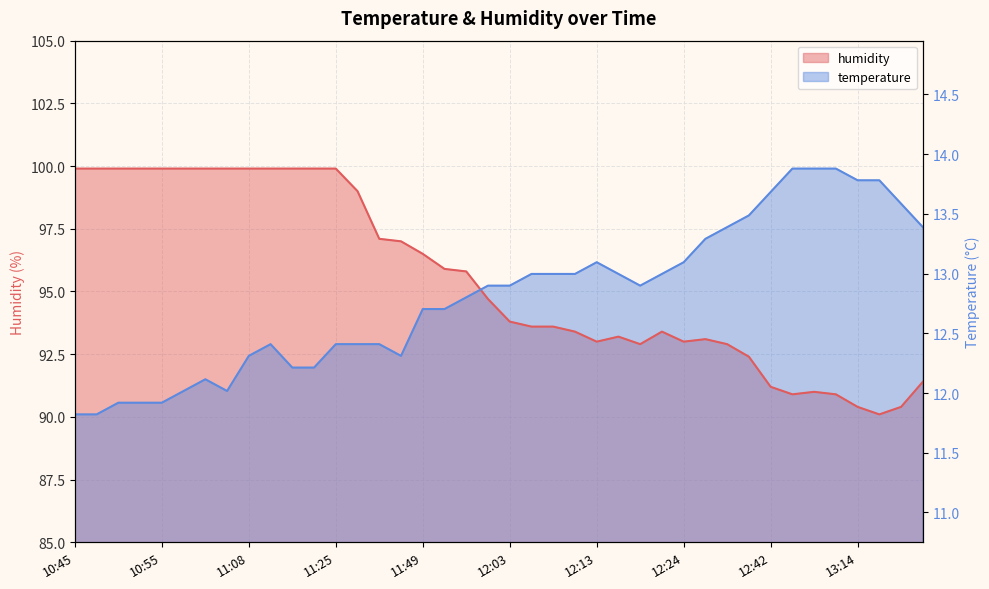

What is the label of the 35th point from the left?

12:58